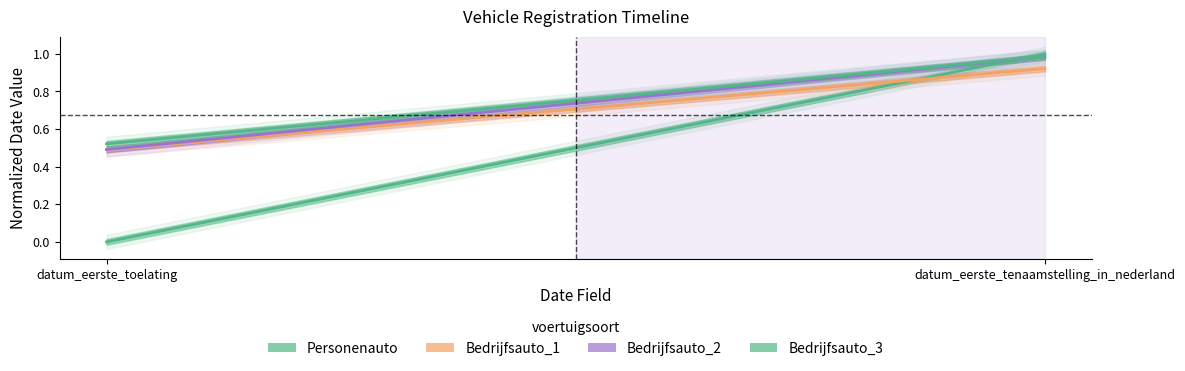

What is the difference between the Bedrijfsauto_3 values at datum_eerste_toelating and datum_eerste_tenaamstelling_in_nederland?

0.5